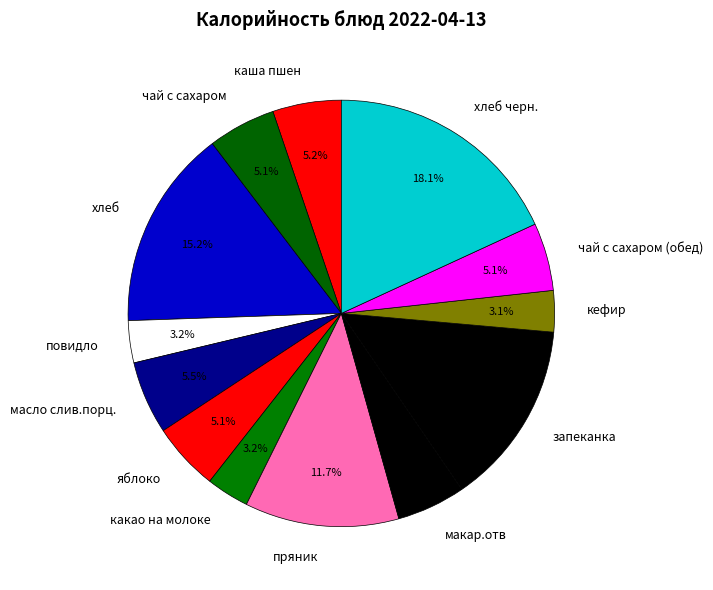

Which category has the biggest portion of the pie?

хлеб черн.